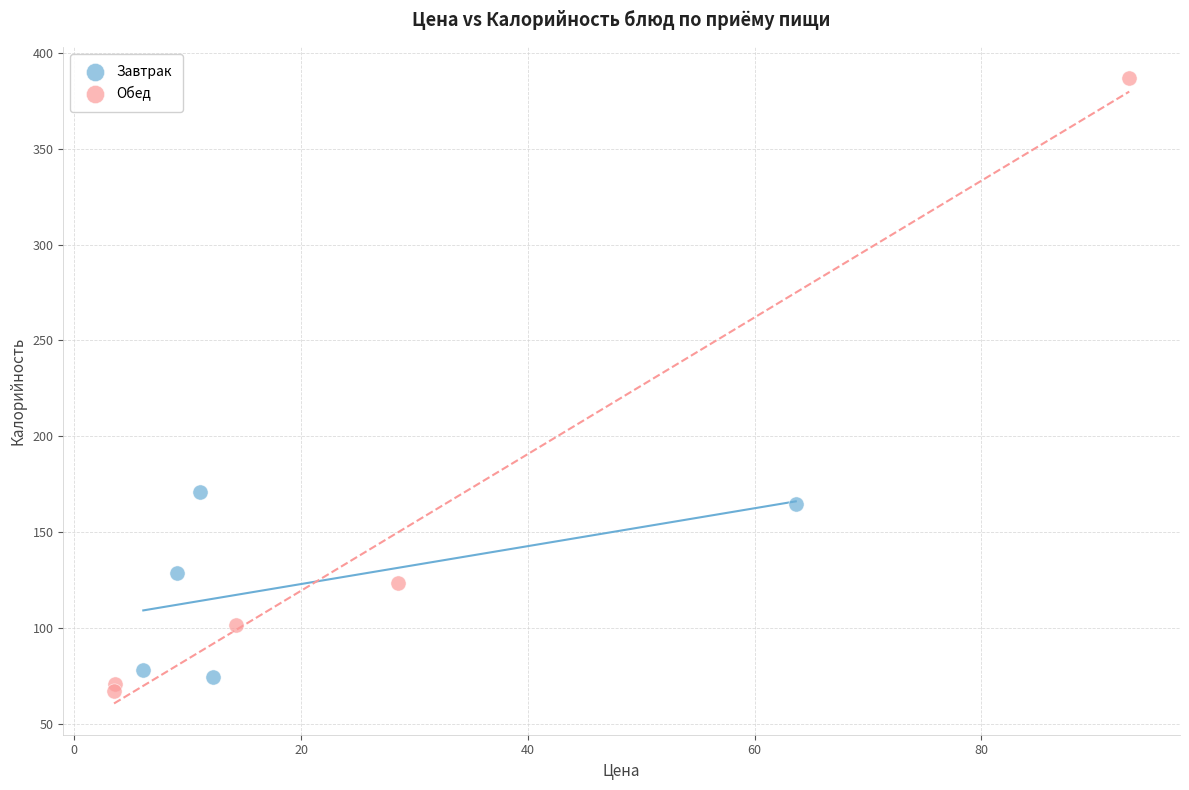

Which series has the widest spread of Y values?

Обед